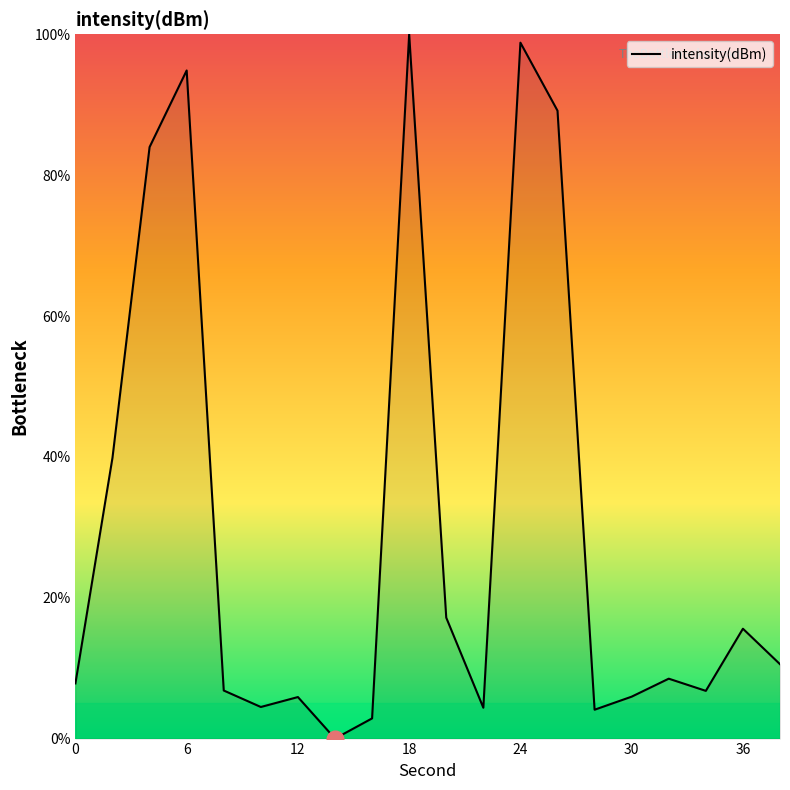

What is the greatest value displayed?

100.0